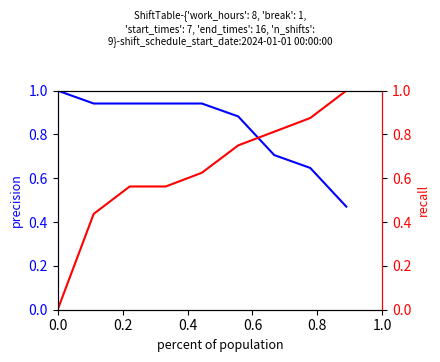

How many series are shown in this chart?

2